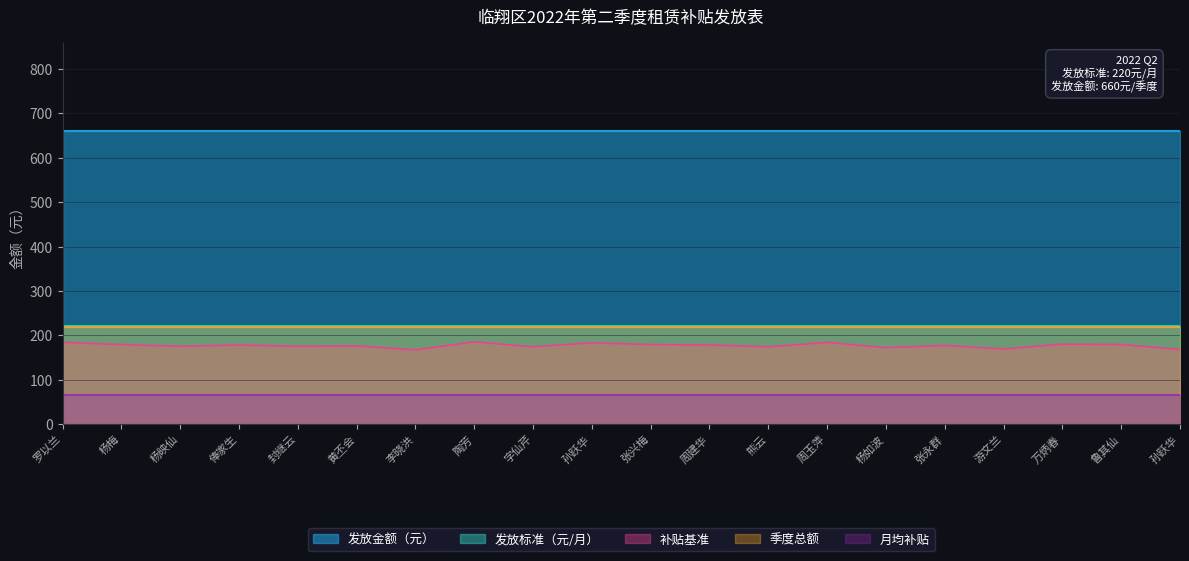

The 发放金额（元） series shows 660 at 字仙芹. True or false?

True